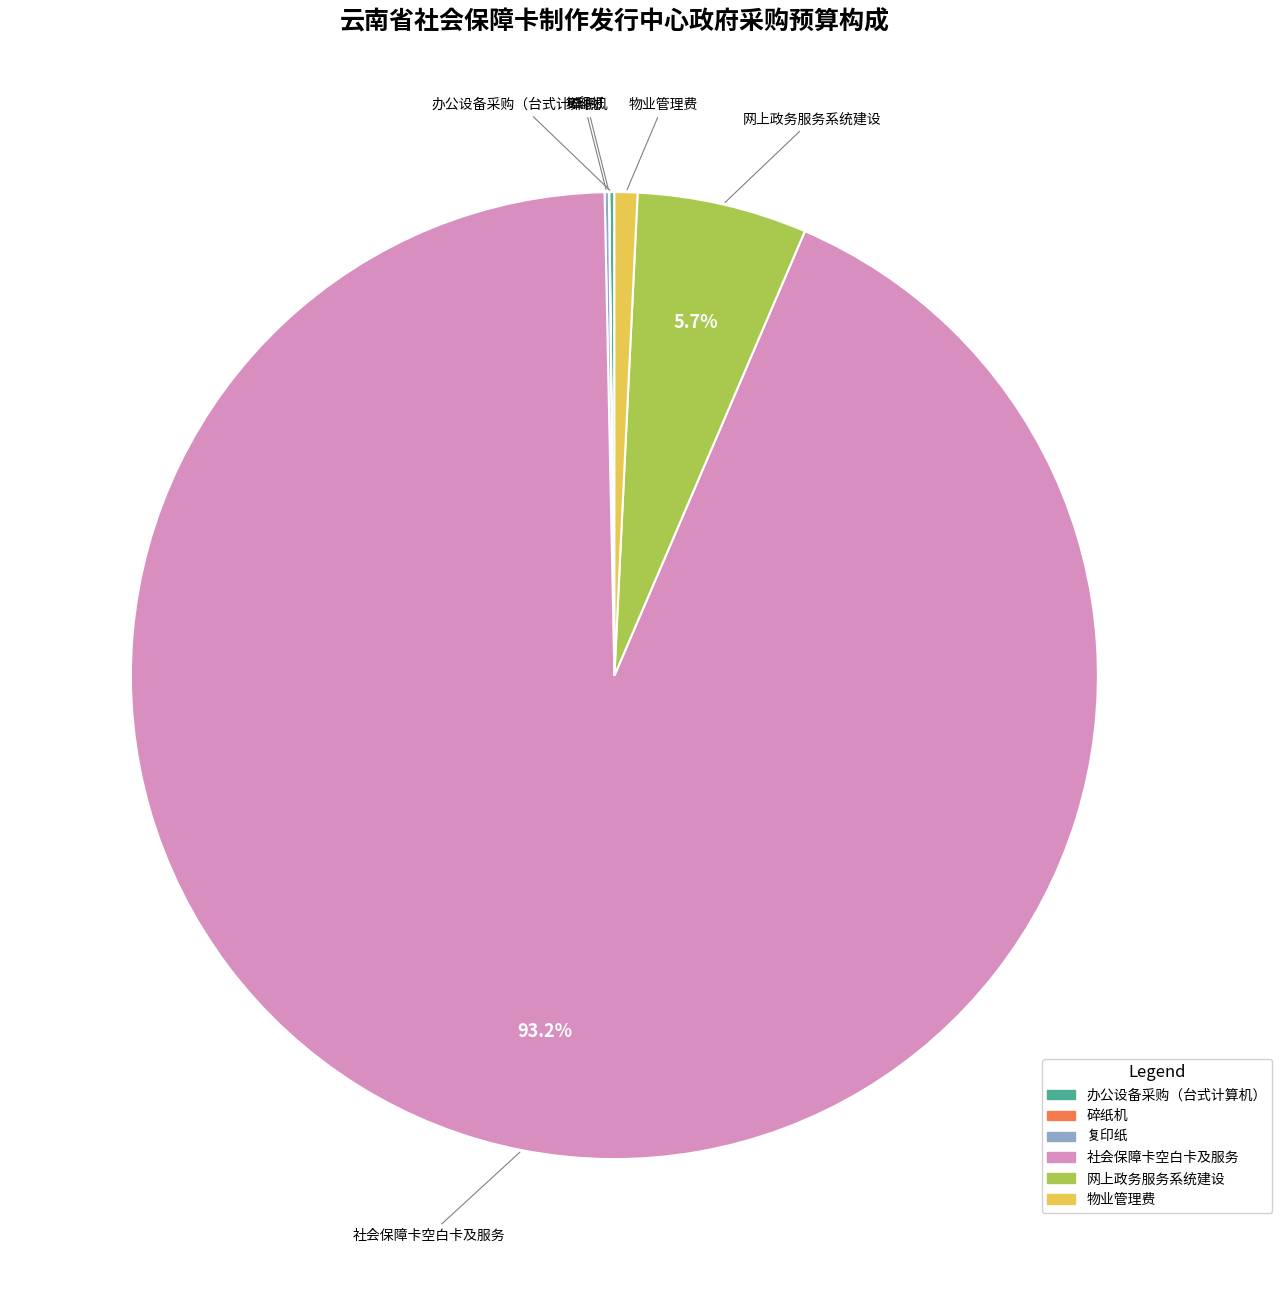

What is the largest slice in the pie chart?

社会保障卡空白卡及服务